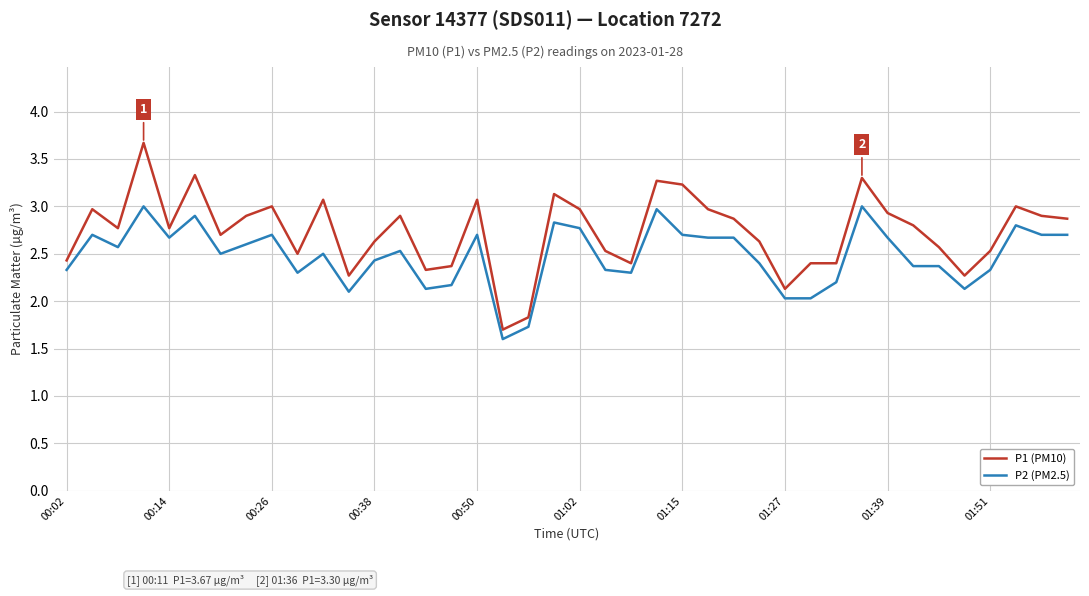

What is the lowest value of the P2 (PM2.5) series?

1.6